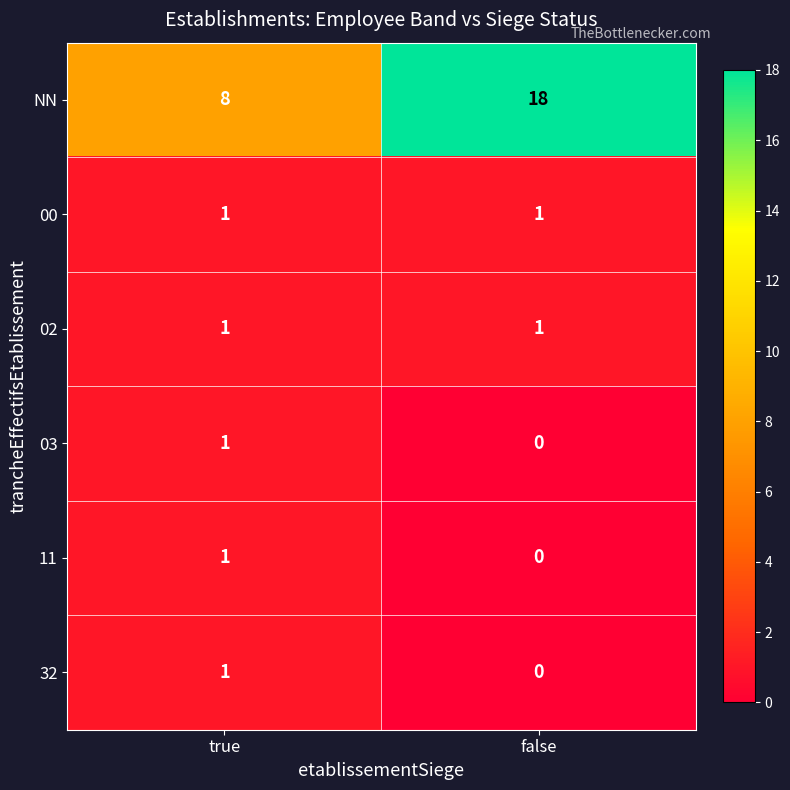

Which series changed the most between true and false?

NN